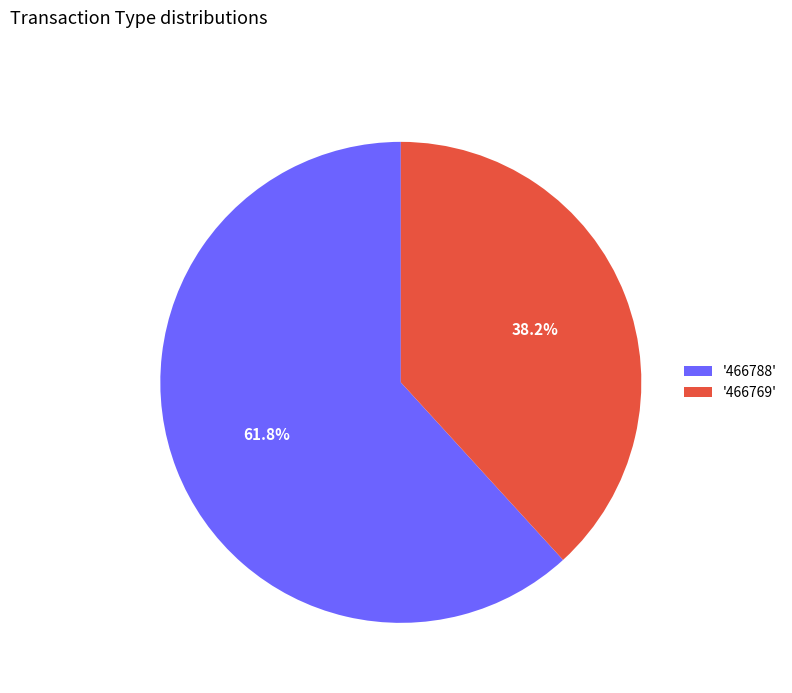

Which category has the smallest portion of the pie?

'466769'